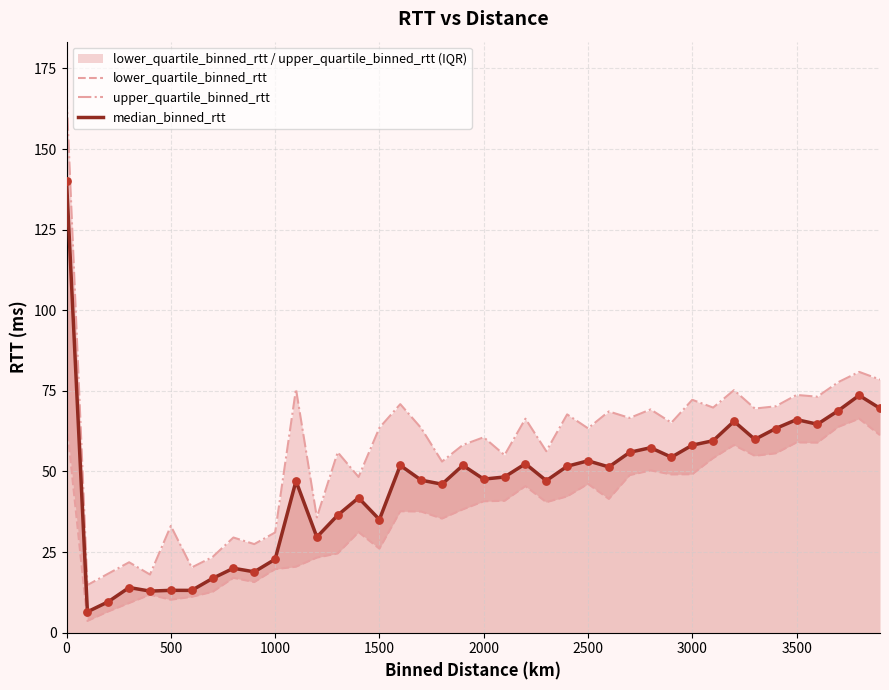

Which series contains the lowest Y value?

lower_quartile_binned_rtt